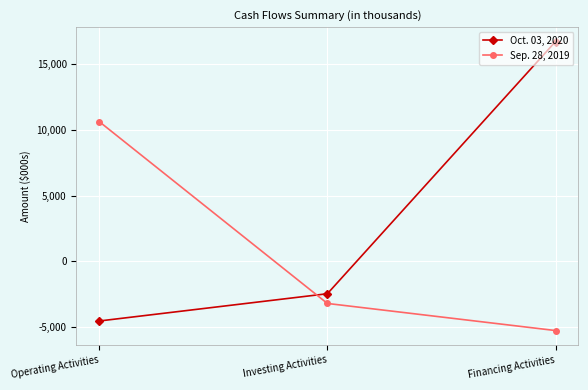

What is the difference between the maximum and second lowest values in the Oct. 03, 2020 series?

19151